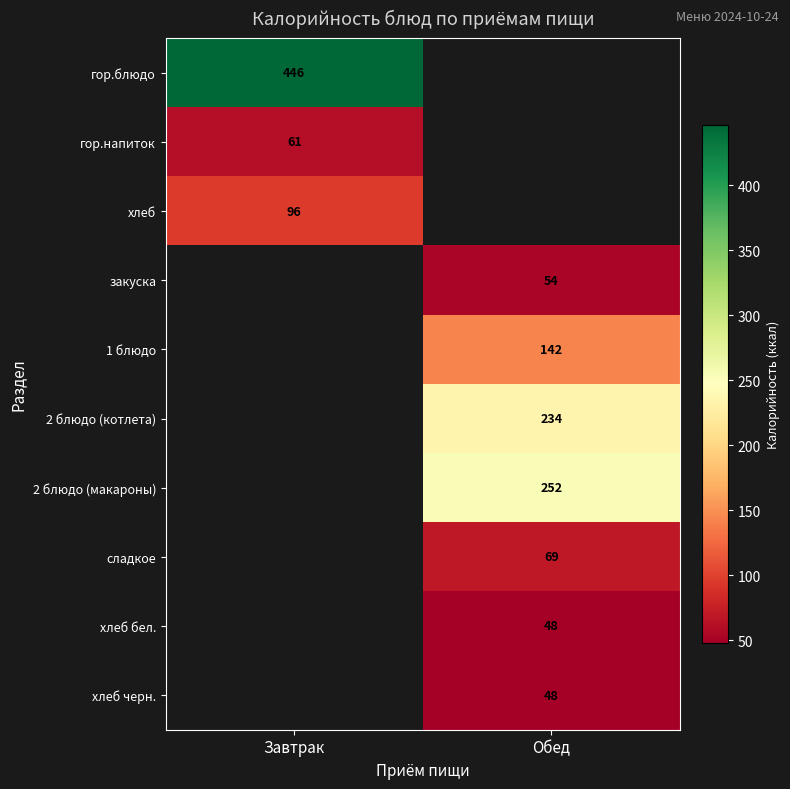

True or false: сладкое has a value of 16 at Обед.

False